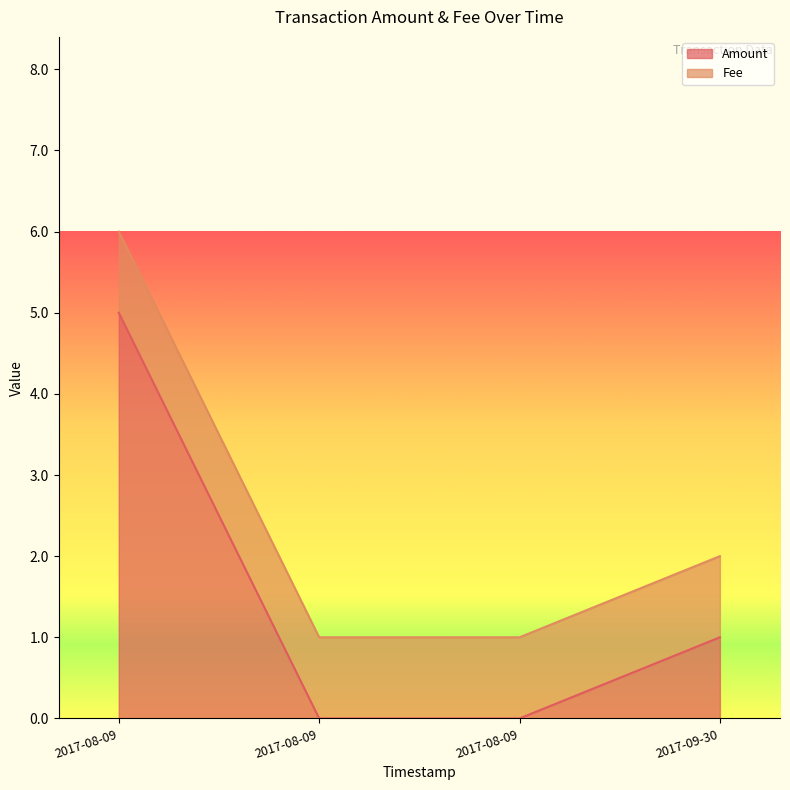

Which series has the largest range (max minus min)?

Amount